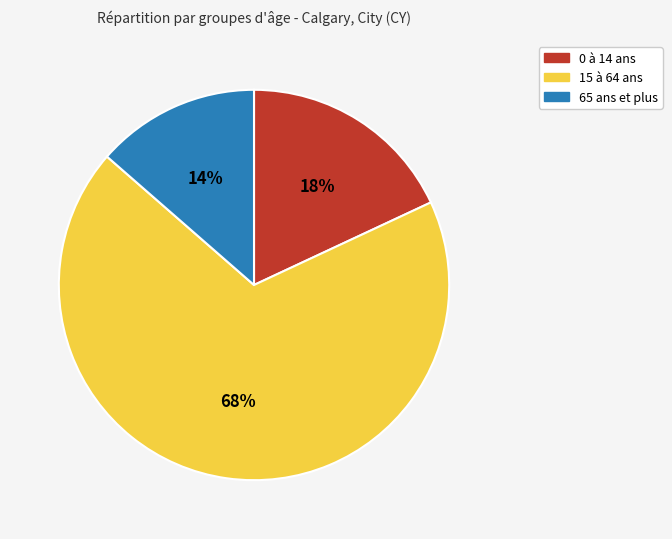

To the nearest percent, what portion does 15 à 64 ans represent?

68%